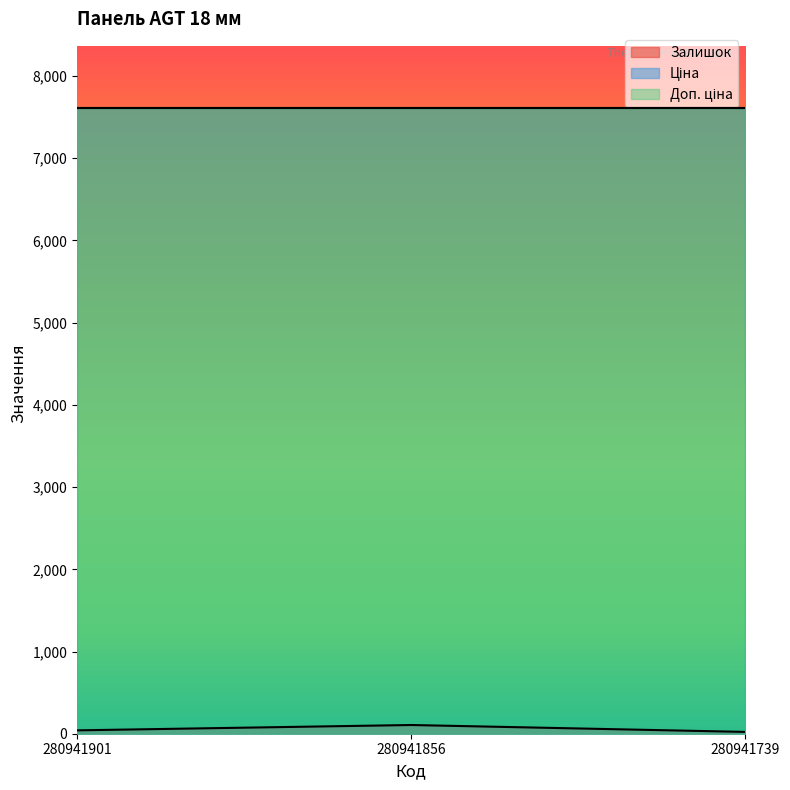

Rank the series by their maximum value, from highest to lowest.

Ціна, Доп. ціна, Залишок